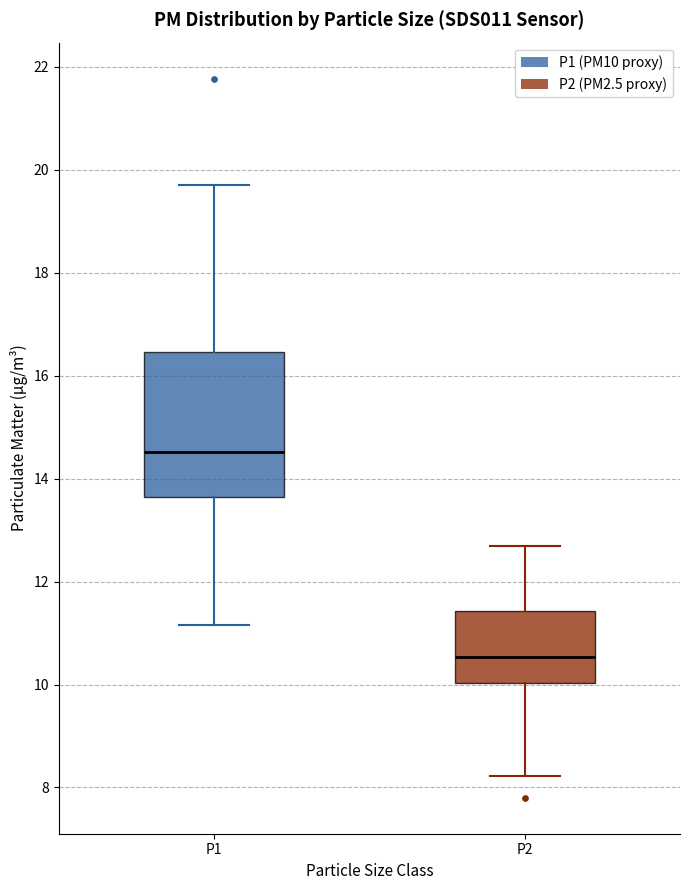

Reading left to right, read every box against the y-axis: the position of its median line, the range the box covers, and the ends of its whiskers. The values are not printed on the chart, so give them approximately, as read against the axis.

P1: median 14.6, box 13.6 to 16.4, whiskers 11.2 to 19.8
P2: median 10.6, box 10.0 to 11.4, whiskers 8.2 to 12.8